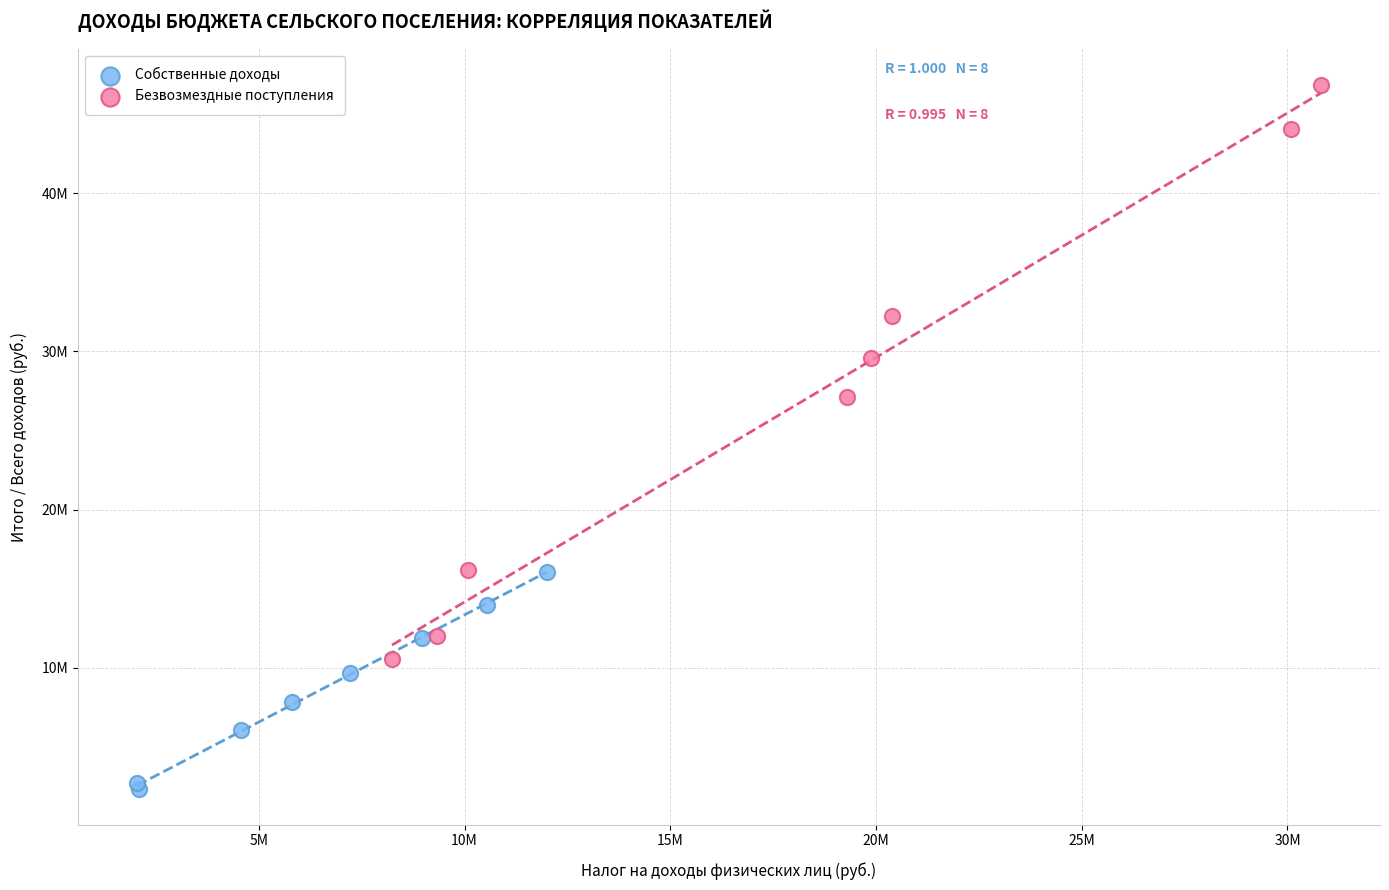

Which series reaches the minimum Y coordinate?

Собственные доходы